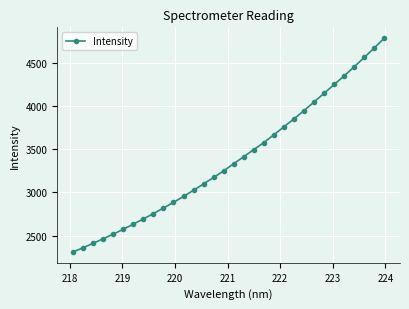

What is the maximum value shown in the chart?

4783.5